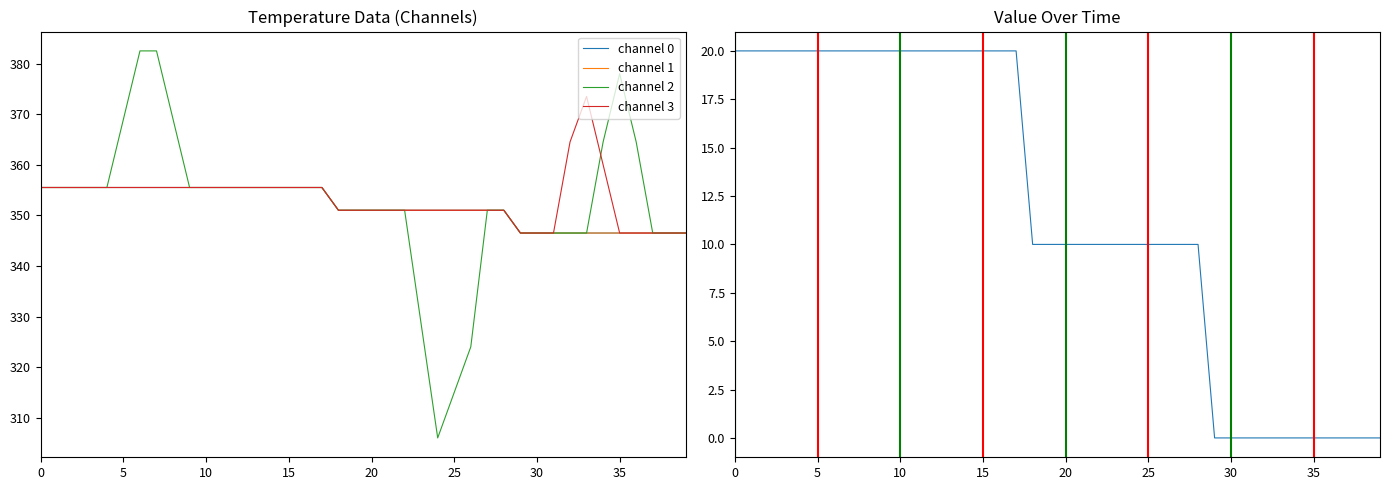

What is the difference between the second highest and minimum values in the channel 2 series?

76.5